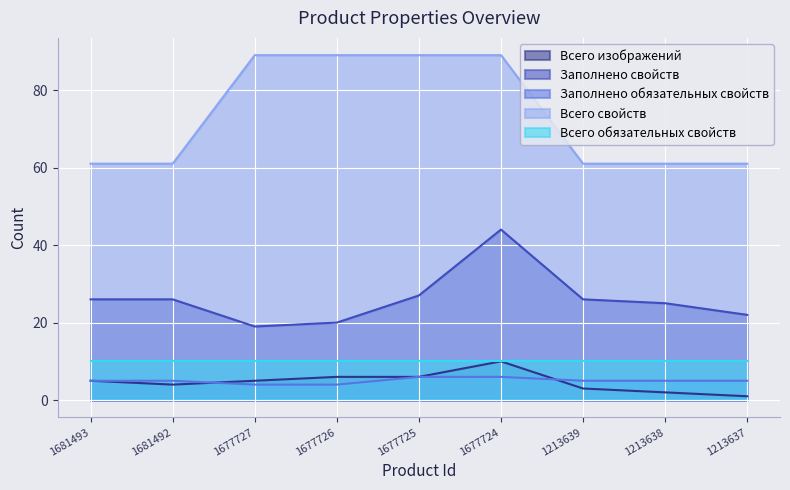

Is the value of Всего свойств at 1213637 greater than the value of Всего изображений at 1213638?

Yes